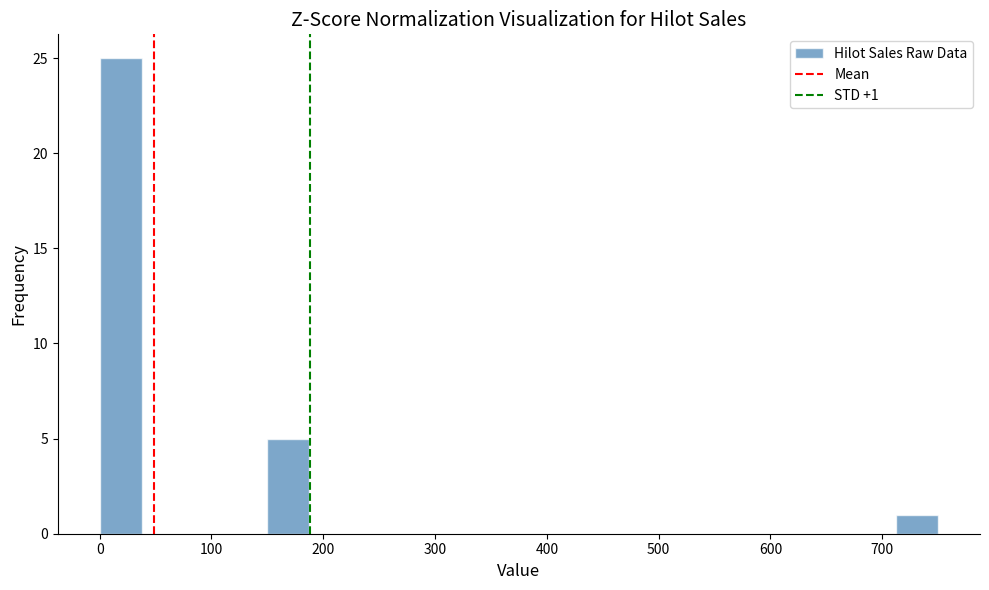

Around what value on the x-axis is the tallest bar? Give the approximate position of its centre, as read against the axis.

20